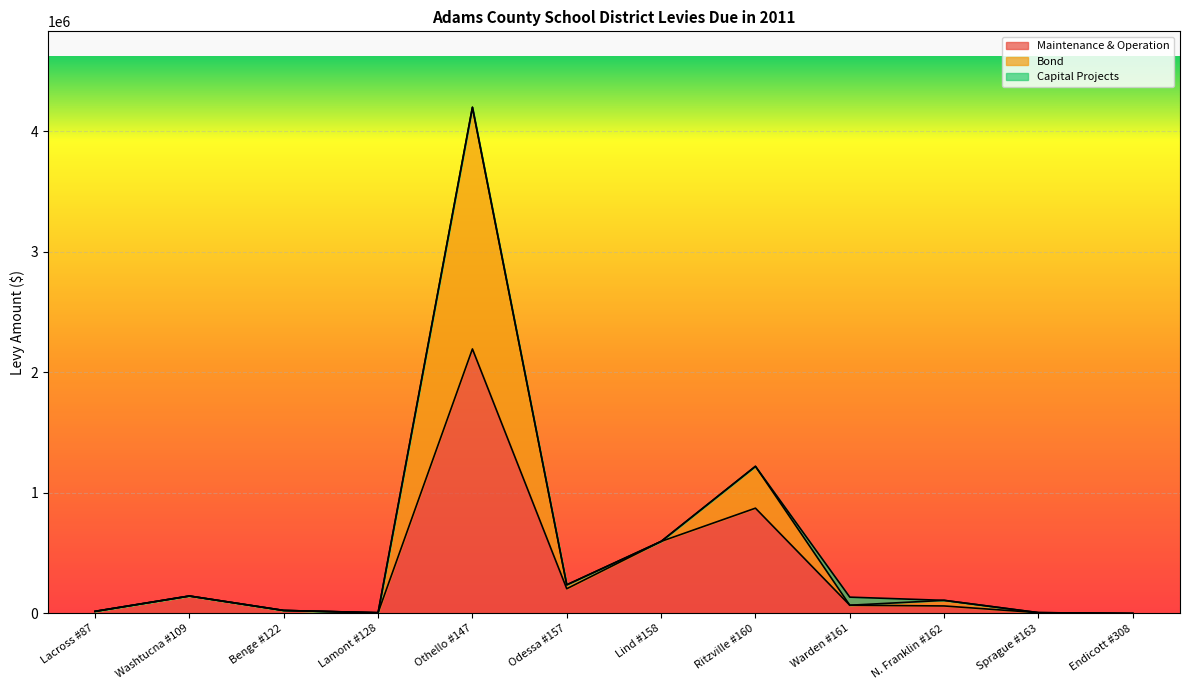

What is the difference between the Maintenance & Operation values at Othello #147 and Odessa #157?

1989489